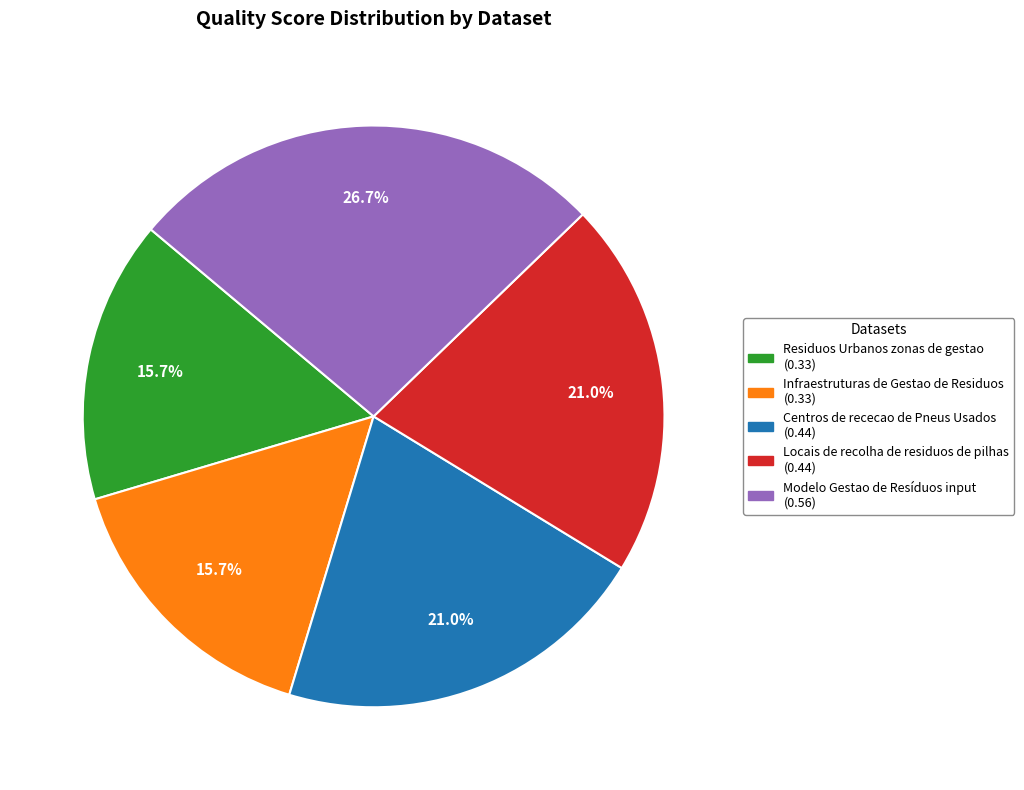

Is there a majority slice in this chart?

No